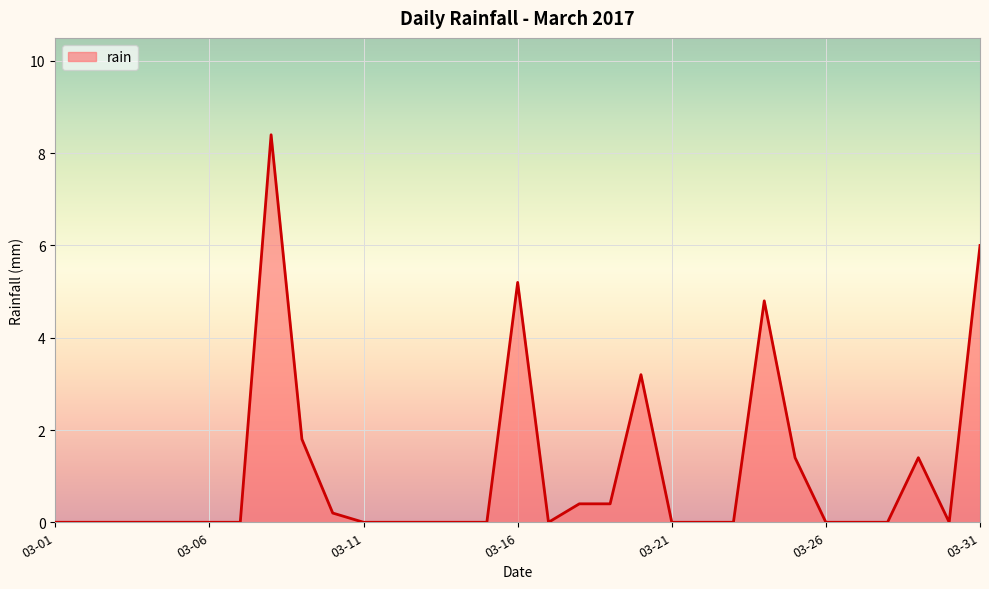

What is the greatest value displayed?

8.4